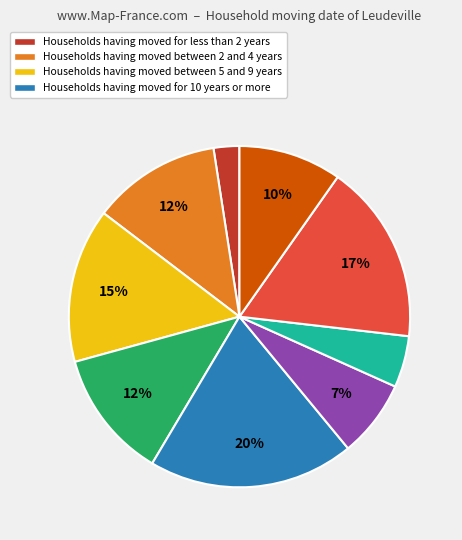

Count the number of slices in the pie.

9